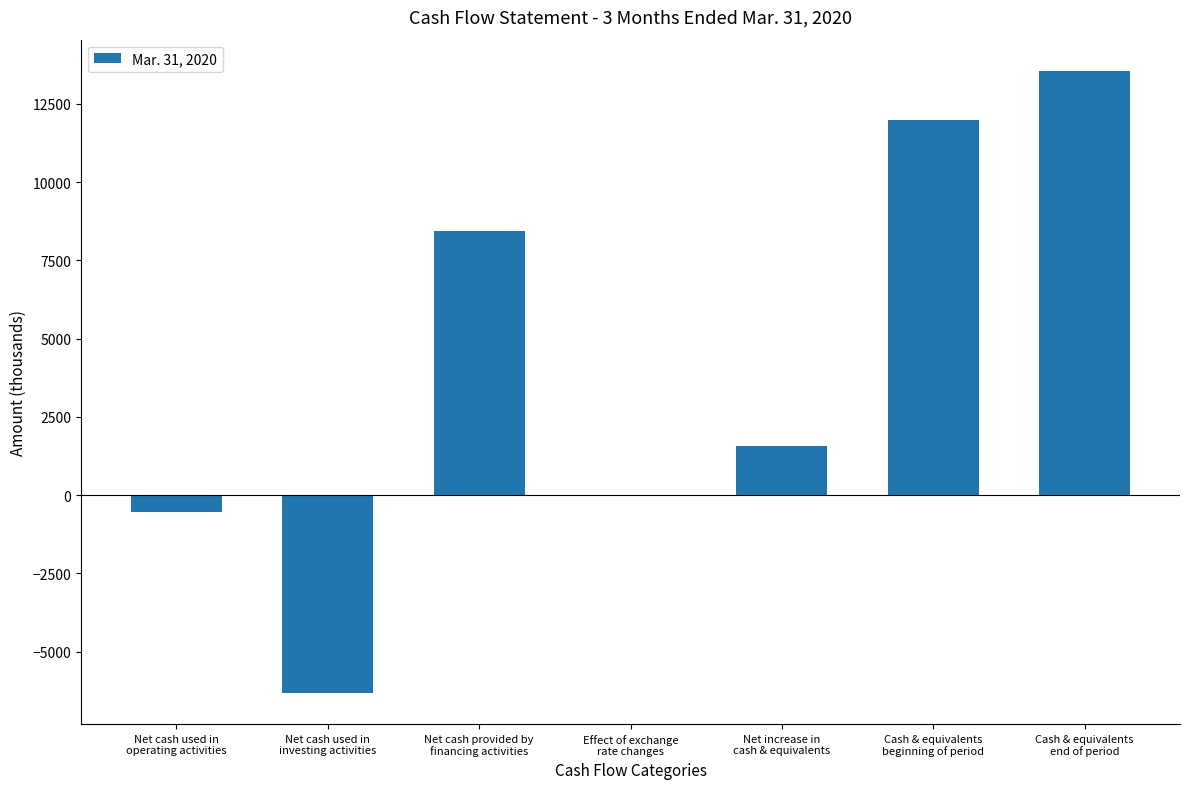

What is the sum of all values?

28685